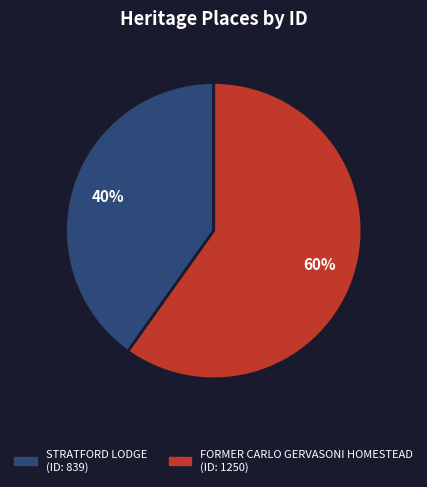

Combined, do FORMER CARLO GERVASONI HOMESTEAD and STRATFORD LODGE account for over 50%?

Yes